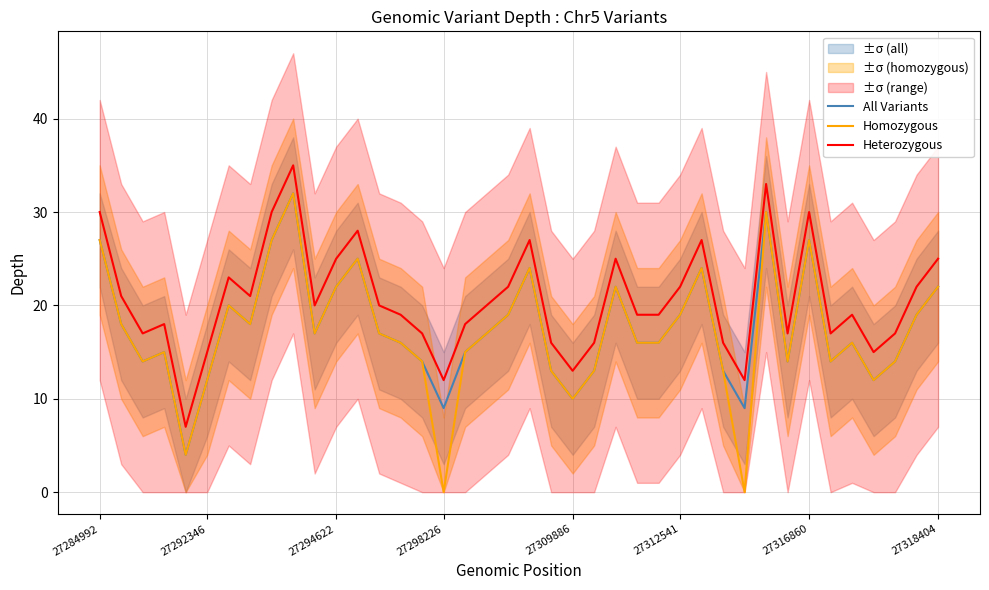

True or false: All Variants and Heterozygous intersect in this chart.

False